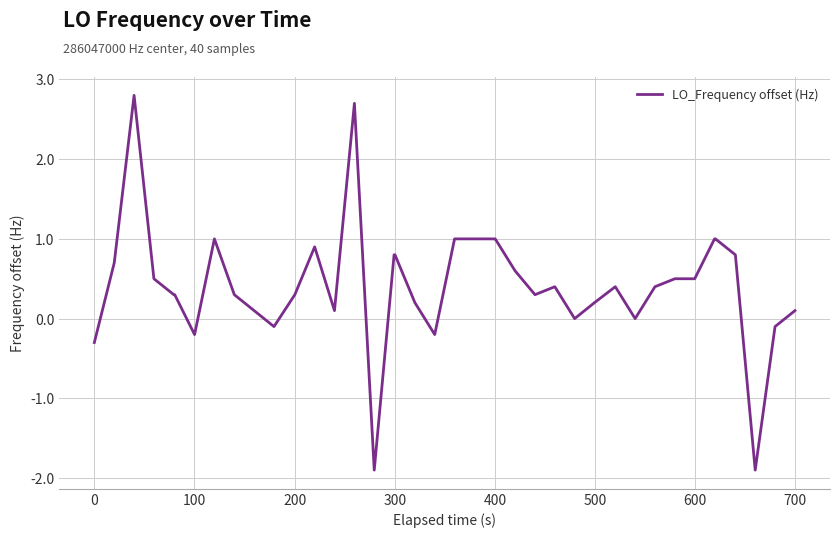

What is the difference between the maximum and minimum values?

4.7